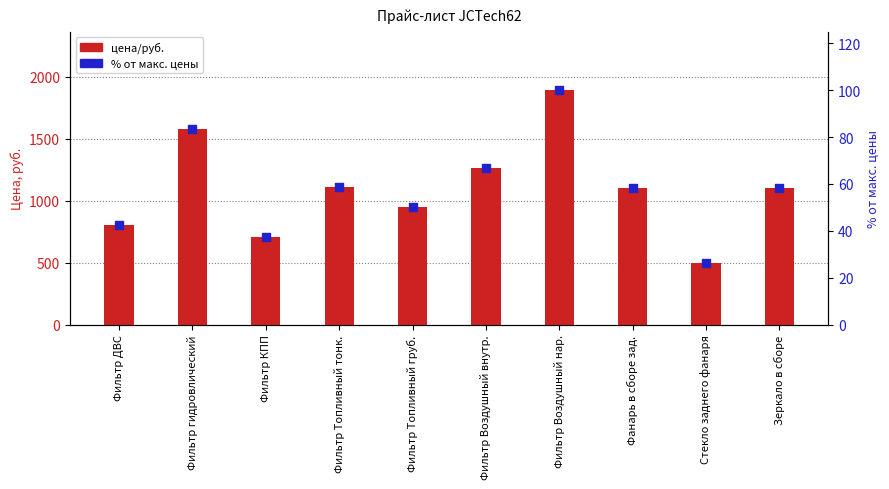

What is the total value across all series at Фанарь в сборе зад.?

1158.2